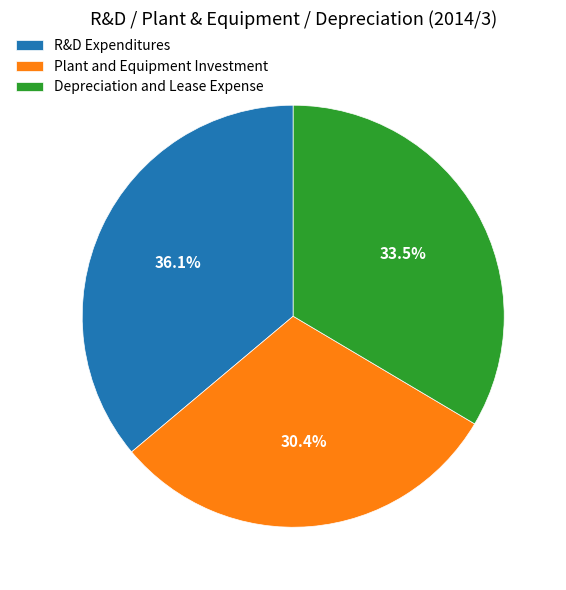

Rank the categories by value from lowest to highest.

Plant and Equipment Investment, Depreciation and Lease Expense, R&D Expenditures